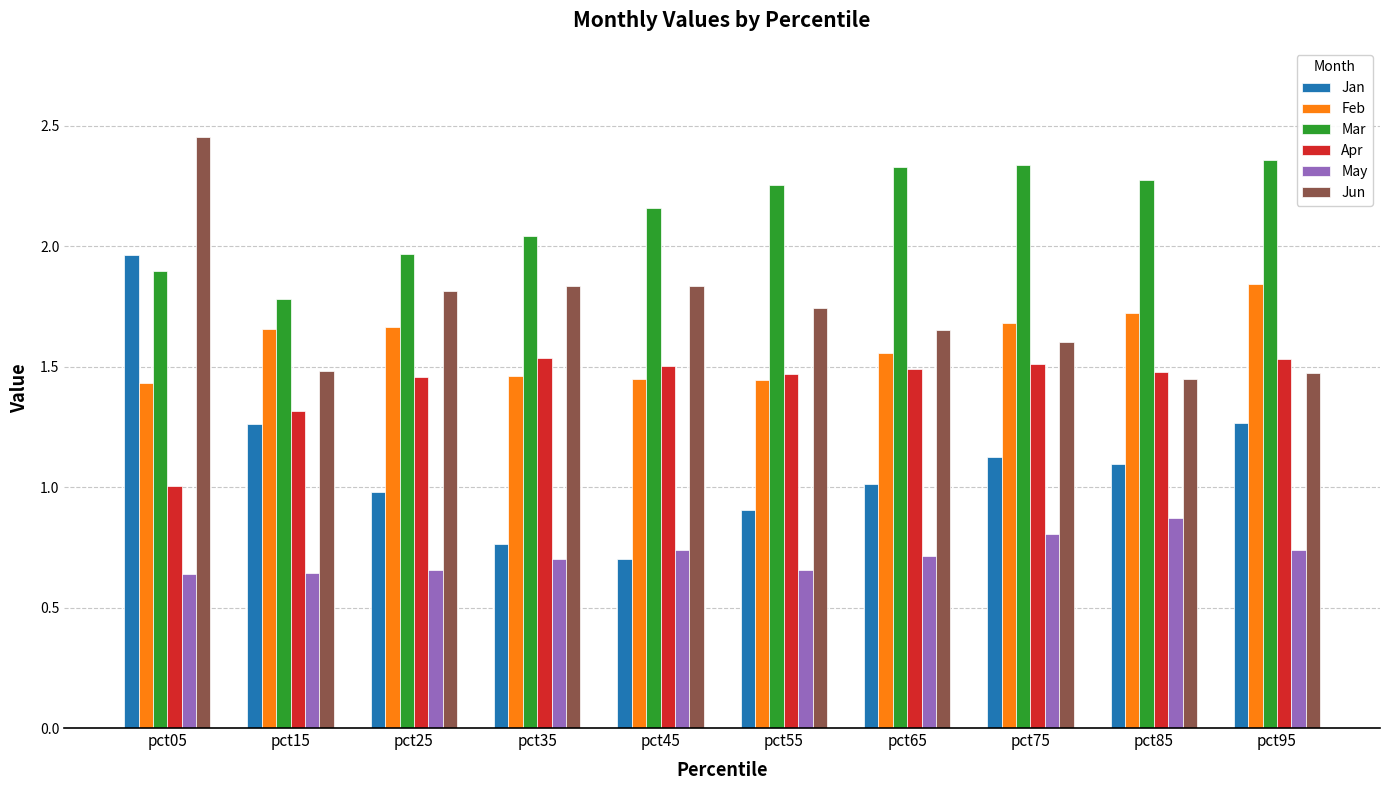

Which series has the largest total across all categories?

Mar